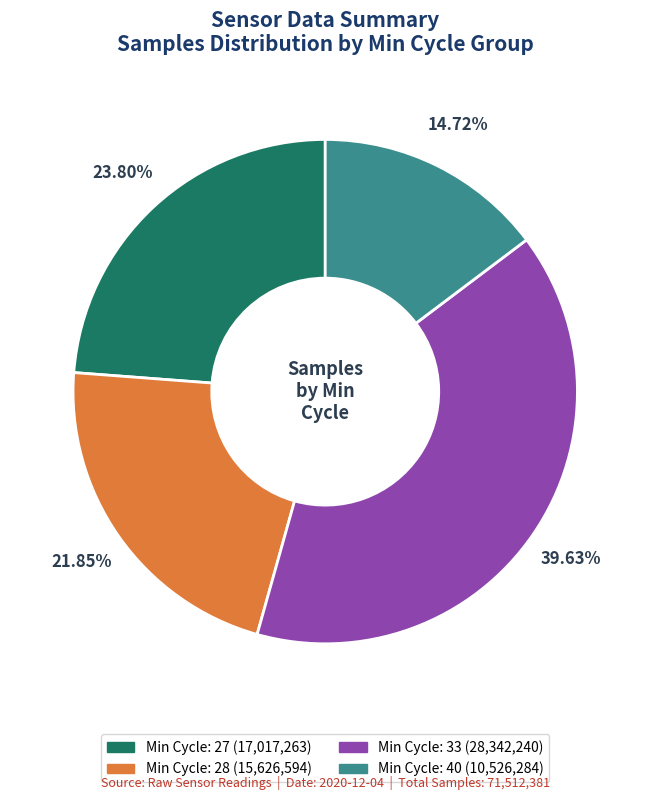

Is there any slice that represents more than half of the pie?

No